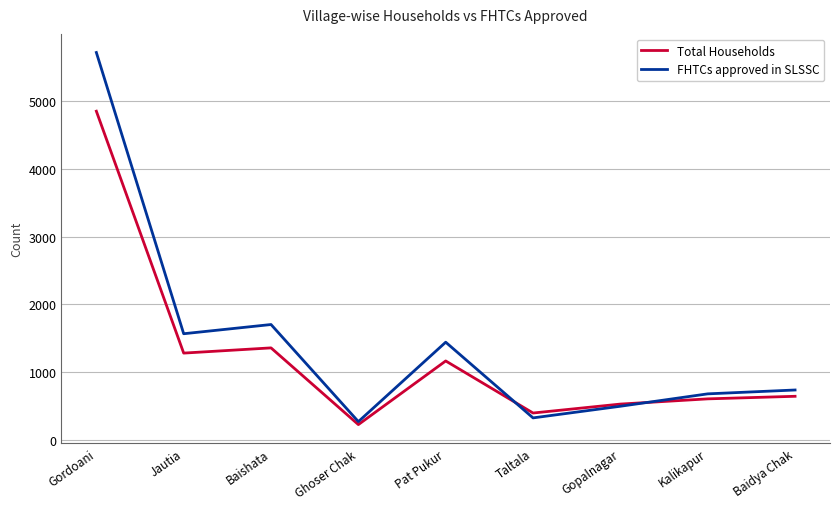

Rank the series at Baishata from highest to lowest value.

FHTCs approved in SLSSC, Total Households